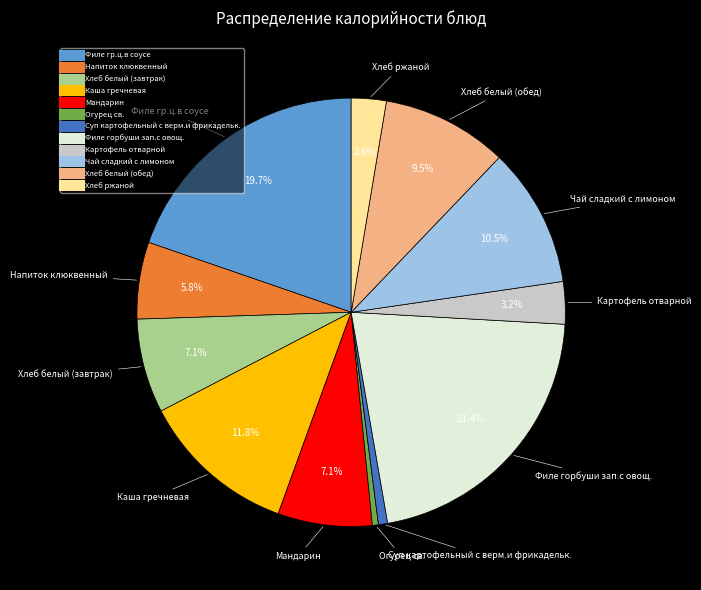

What is the largest slice in the pie chart?

Филе горбуши зап.с овощ.